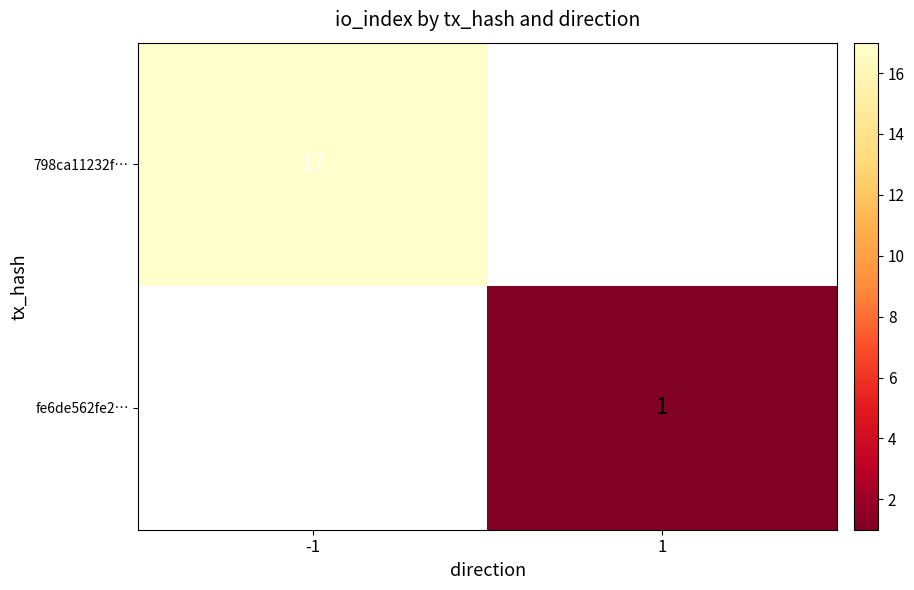

Is the value of 798ca11232f… at -1 greater than the value of fe6de562fe2… at 1?

Yes